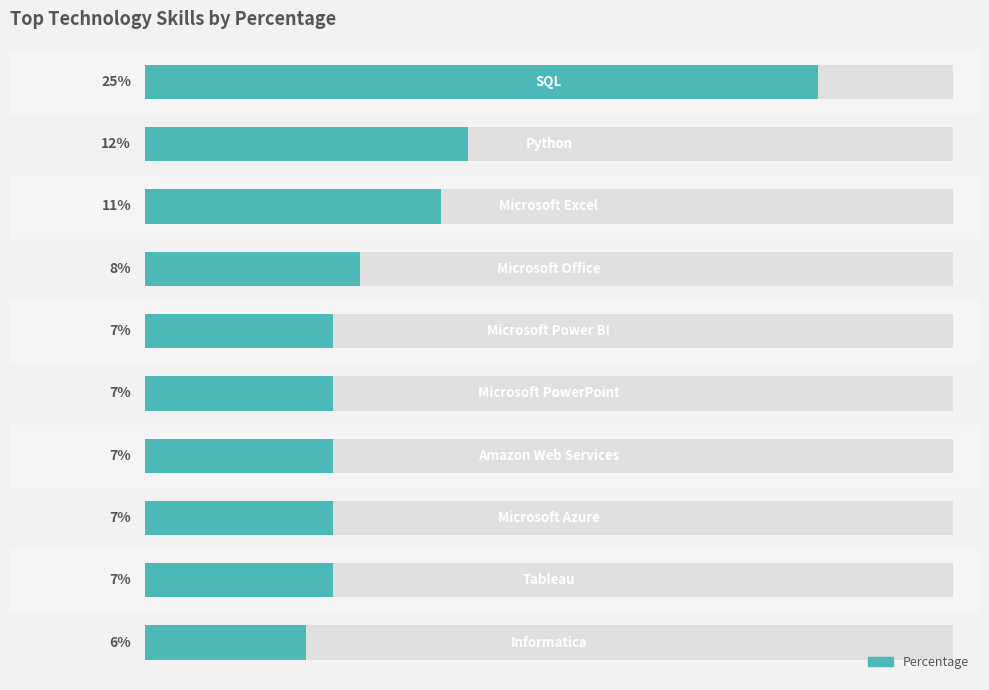

What is the smallest value displayed?

6